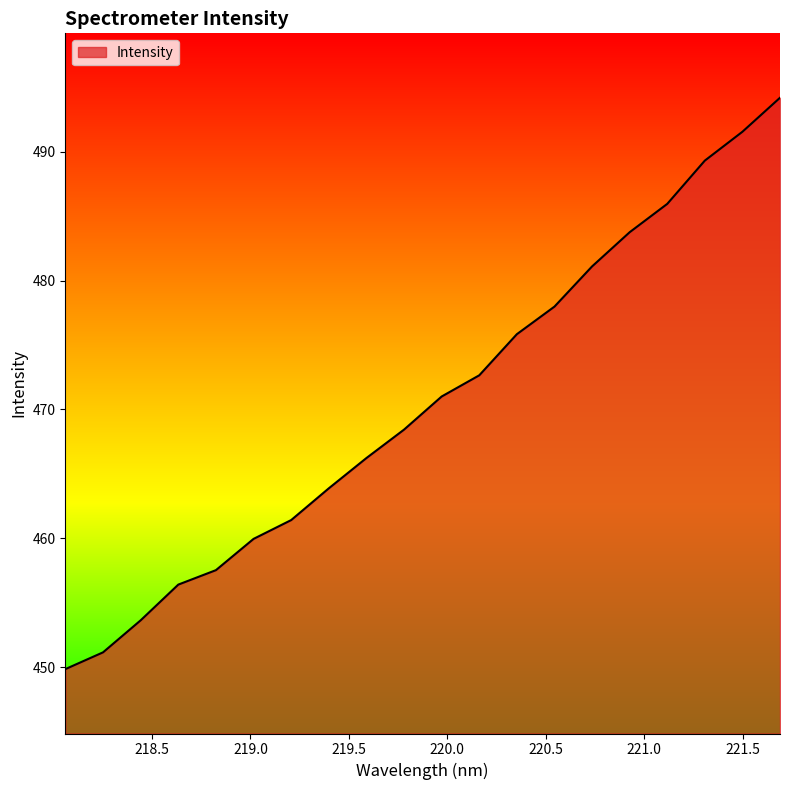

What is the difference between the maximum and minimum values?

44.3